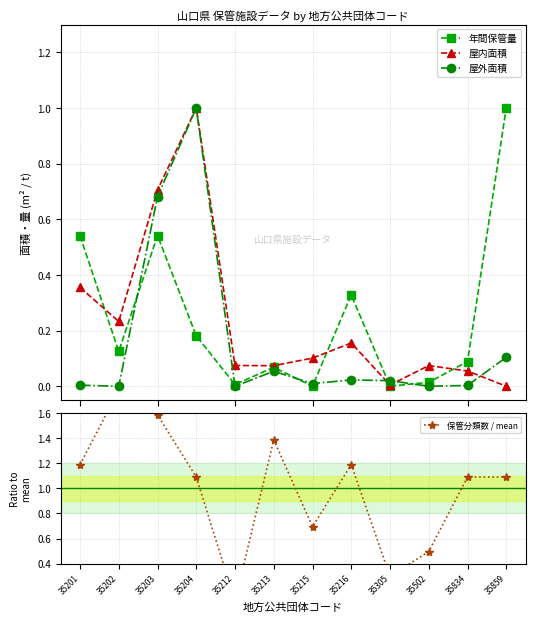

True or false: 屋外面積 and 年間保管量 intersect in this chart.

True